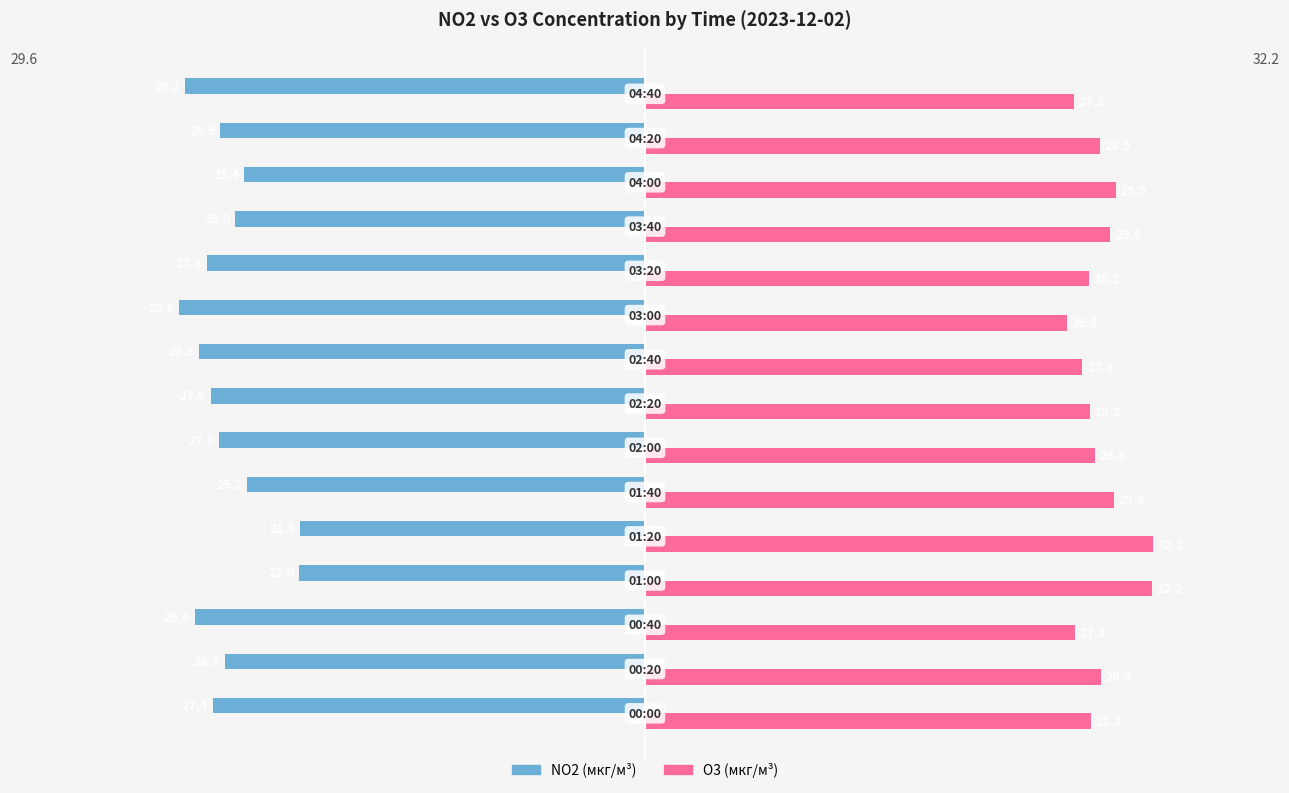

Rank the series by their maximum value, from highest to lowest.

O3 (мкг/м³), NO2 (мкг/м³)